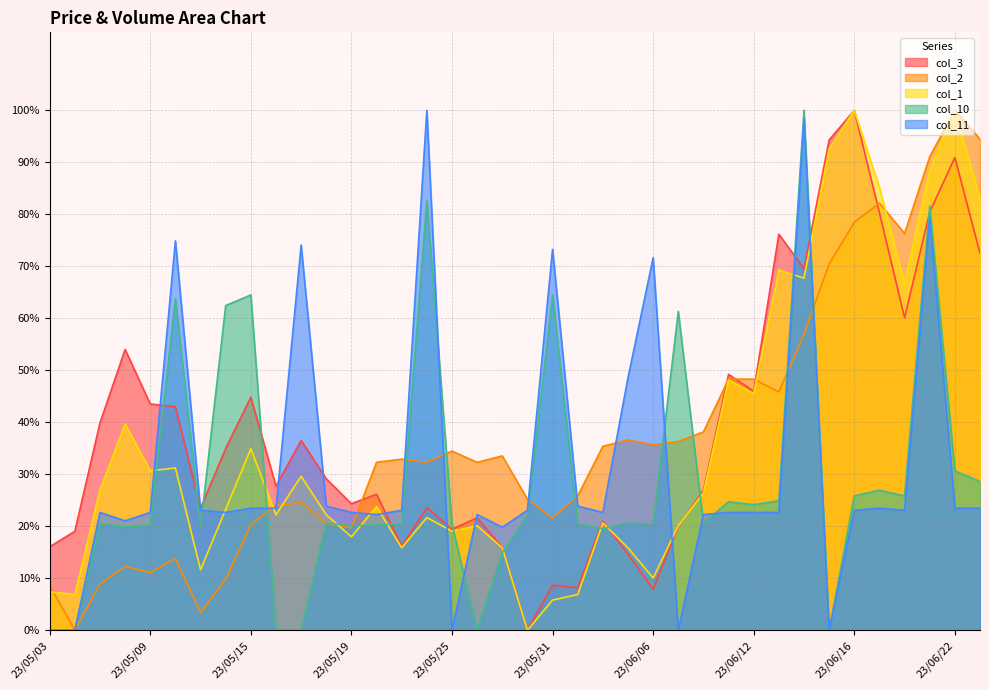

What is the average value of the col_1 series?

36.1